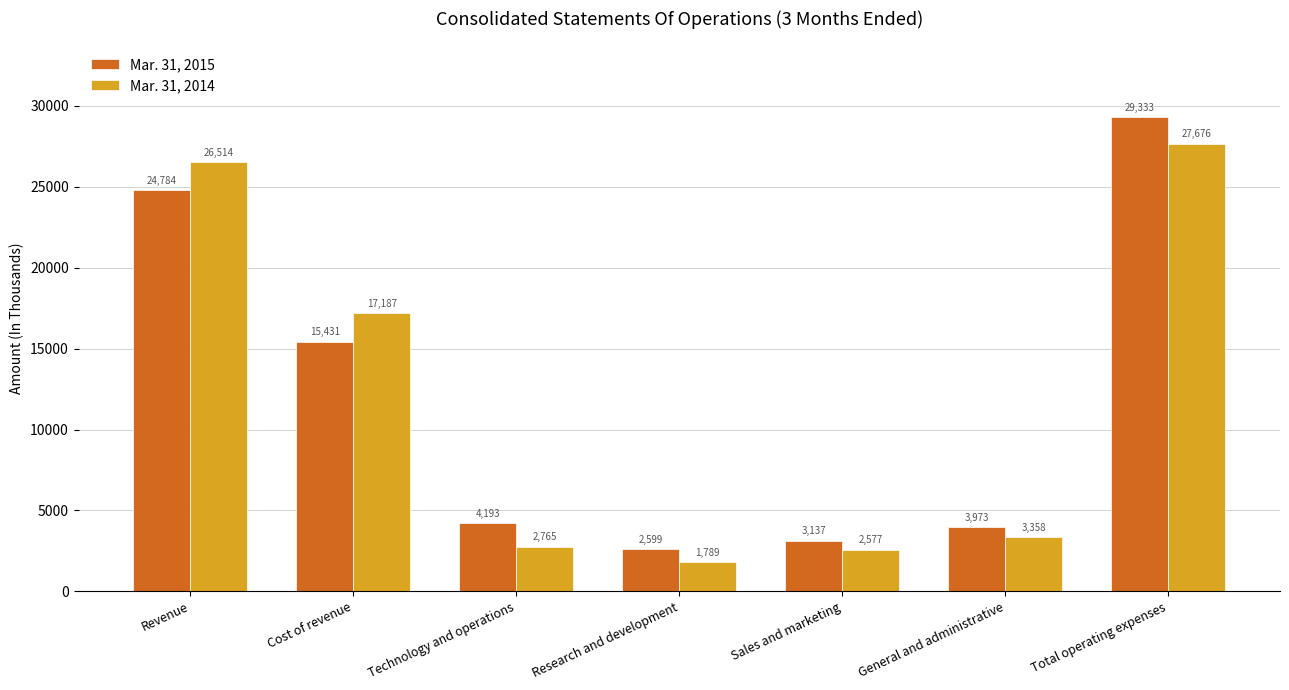

How many data points does each series have?

7